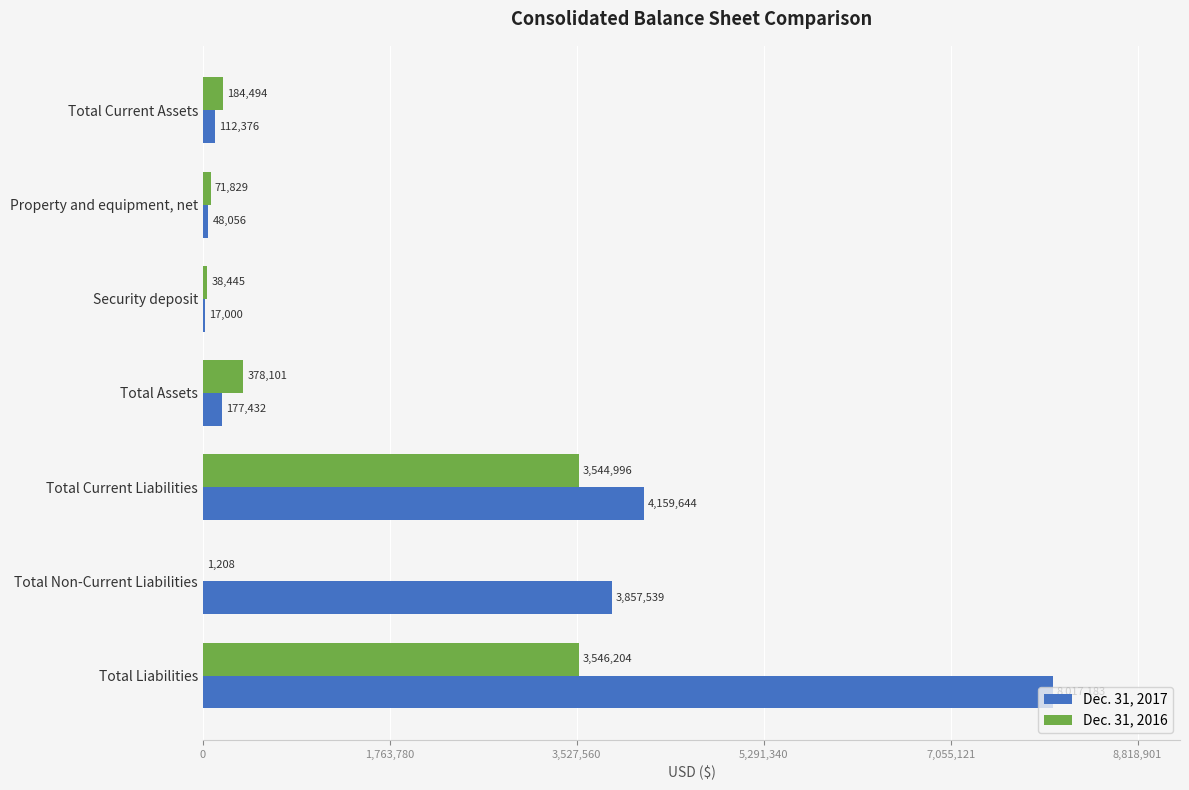

At which label does Dec. 31, 2017 reach its peak?

Total Liabilities